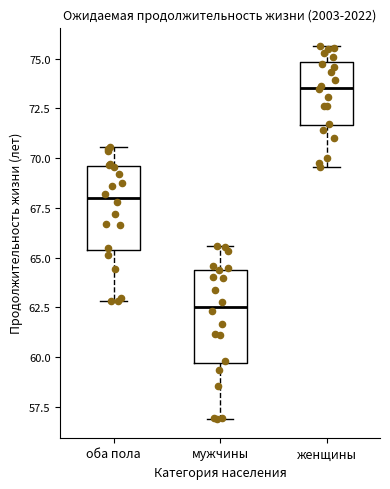

Reading left to right, read every box against the y-axis: the position of its median line, the range the box covers, and the ends of its whiskers. The values are not printed on the chart, so give them approximately, as read against the axis.

оба пола: median 68.0, box 65.5 to 69.5, whiskers 63.0 to 70.5
мужчины: median 62.5, box 59.5 to 64.5, whiskers 57.0 to 65.5
женщины: median 73.5, box 71.5 to 75.0, whiskers 69.5 to 75.5